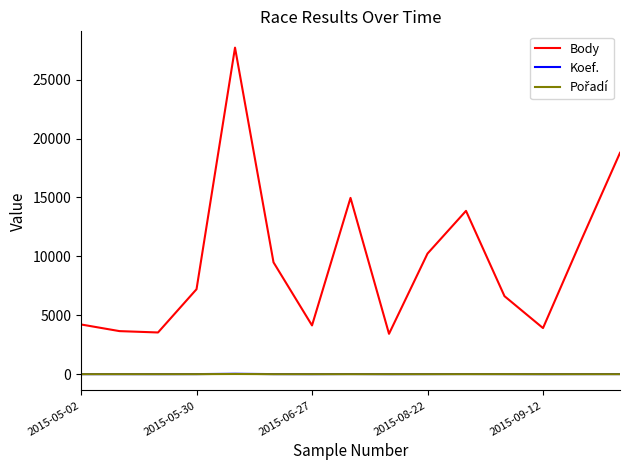

What is the highest value of the Body series?

27720